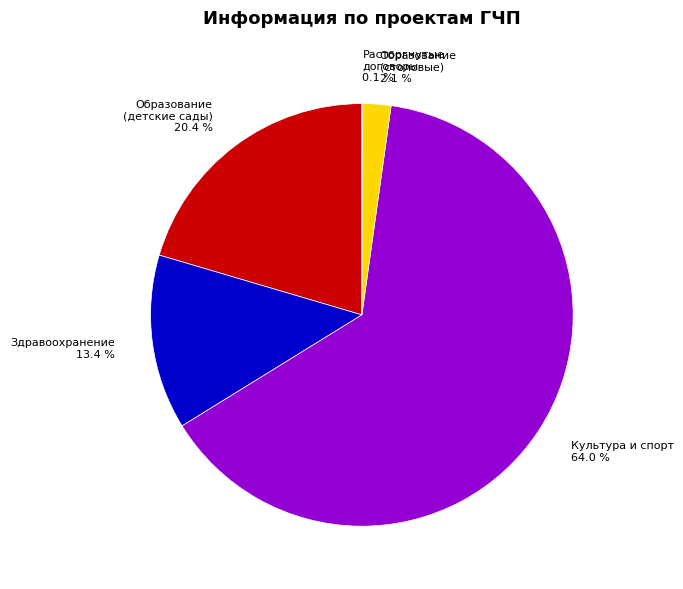

Between Образование (детские сады) 20.4 % and Здравоохранение 13.4 %, which is larger?

Образование (детские сады) 20.4 %